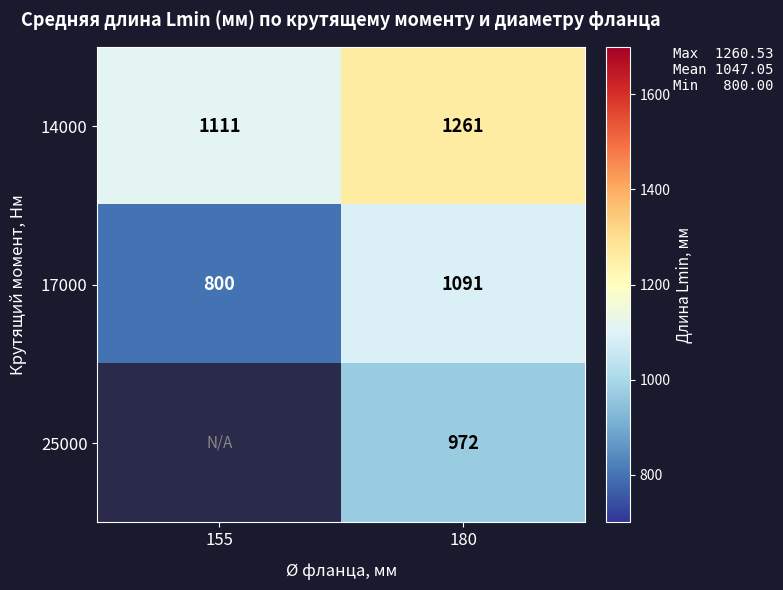

Which has a higher value, 155 or 180?

180